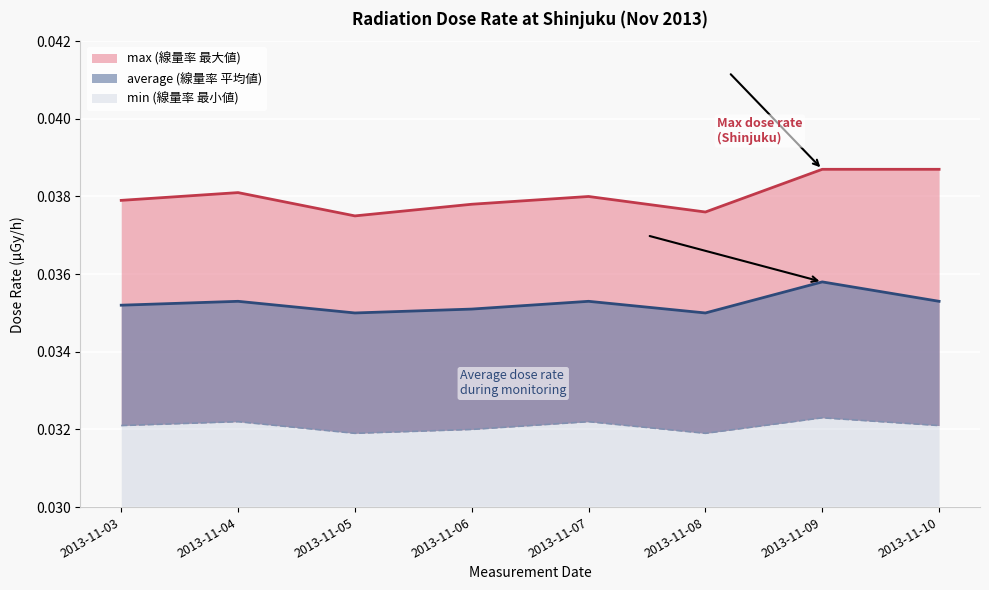

True or false: min has more than 2 points higher than both neighbors.

True